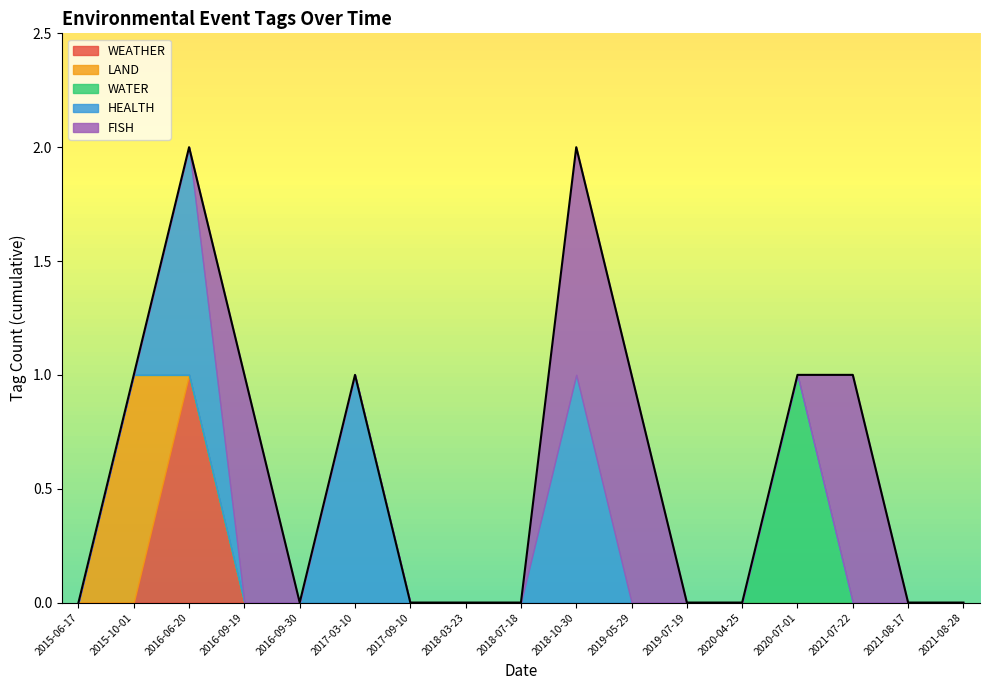

Reading right to left, what are all the values shown in this chart?

WEATHER: 0	0	0	0	0	0	0	0	0	0	0	0	0	0	1	0	0
LAND: 0	0	0	0	0	0	0	0	0	0	0	0	0	0	0	1	0
WATER: 0	0	0	1	0	0	0	0	0	0	0	0	0	0	0	0	0
HEALTH: 0	0	0	0	0	0	0	1	0	0	0	1	0	0	1	0	0
FISH: 0	0	1	0	0	0	1	1	0	0	0	0	0	1	0	0	0